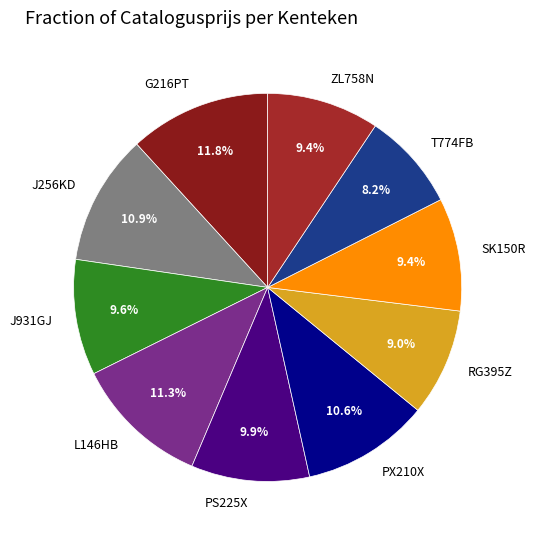

How many segments does this pie chart have?

10